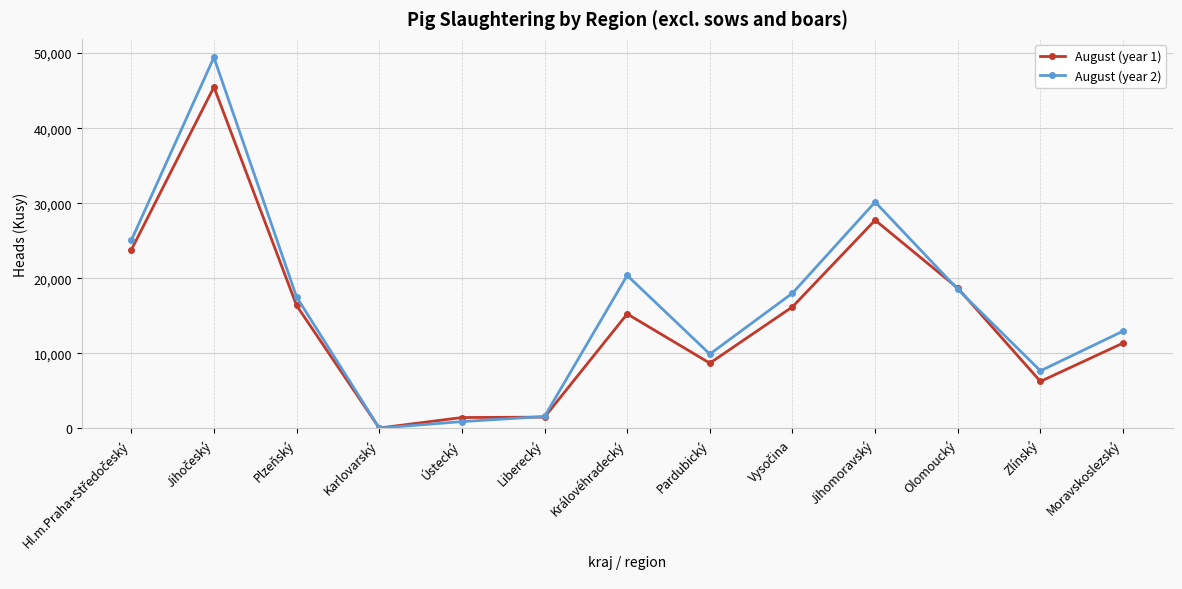

Count the number of data series in this chart.

2